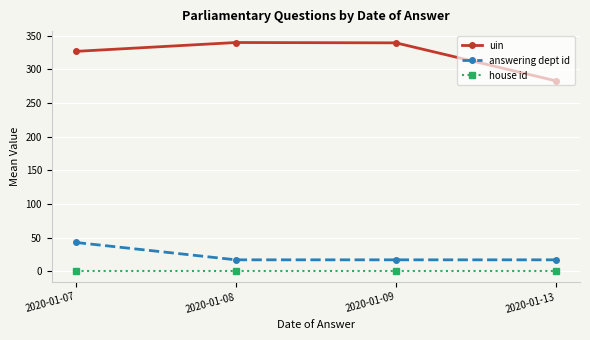

At how many categories does at least one series exceed 111?

4